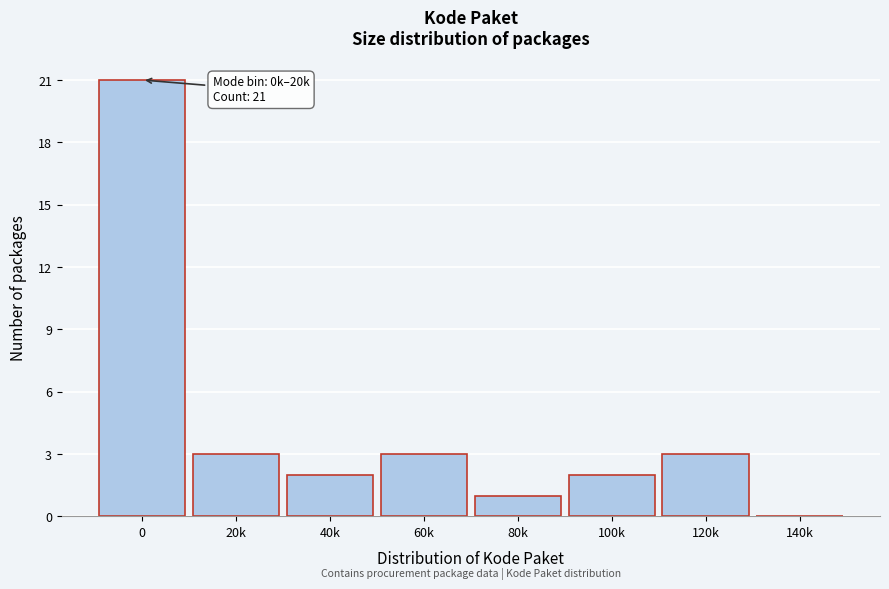

Reading right to left, list all the values displayed in this chart.

140k=0	120k=3	100k=2	80k=1	60k=3	40k=2	20k=3	0=21